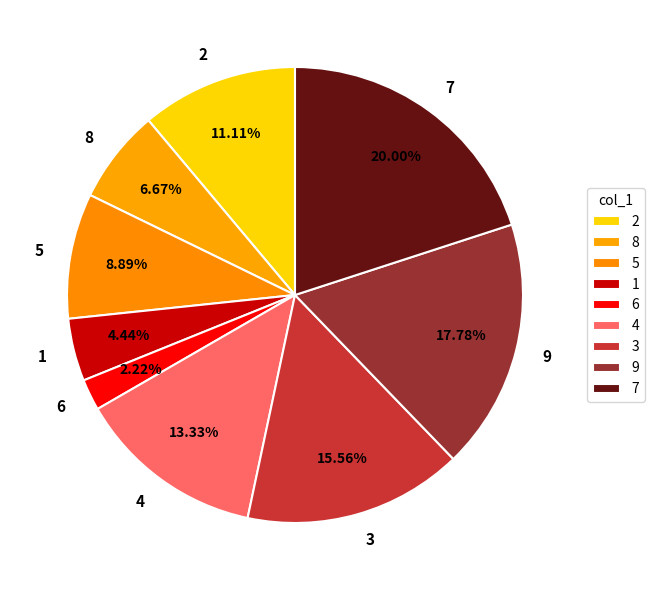

Between 7 and 1, which is larger?

7